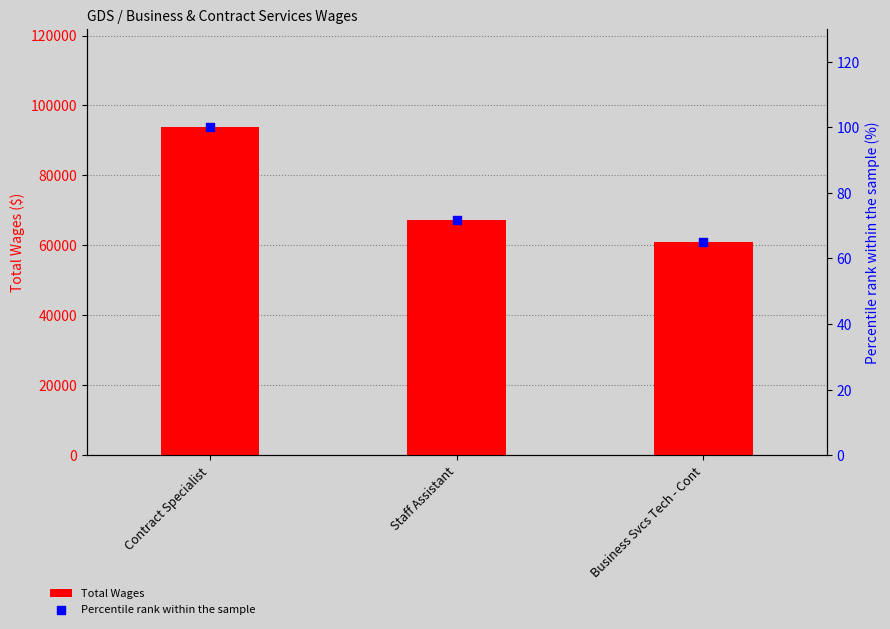

Is the value of Total Wages at Staff Assistant greater than the value of Percentile rank within the sample at Business Svcs Tech - Cont?

Yes